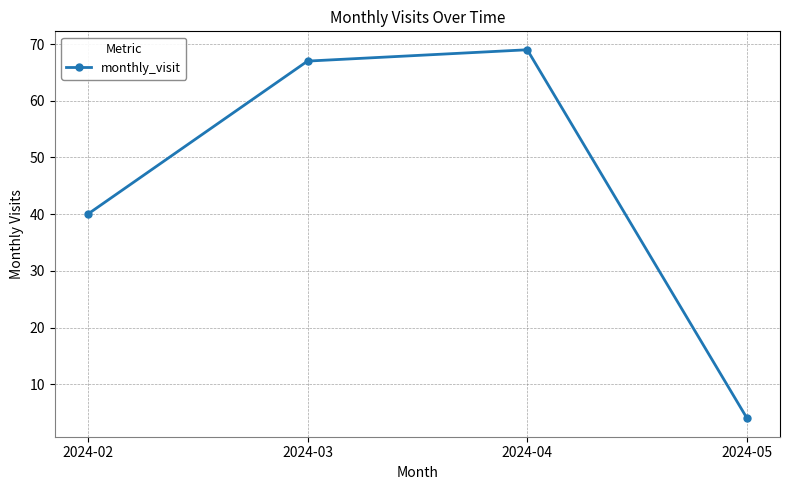

Between 2024-05 and 2024-04, which is larger?

2024-04